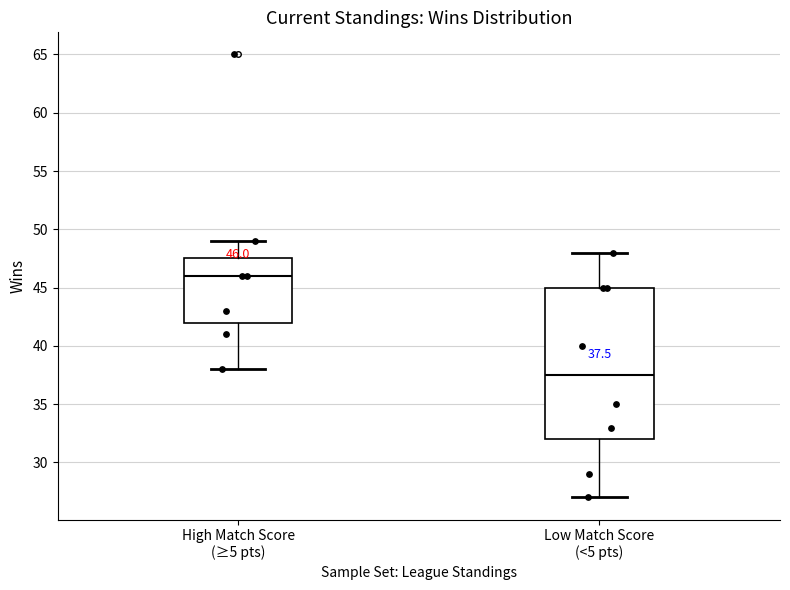

Which box's median line is the lowest?

Low Match Score (<5 pts)